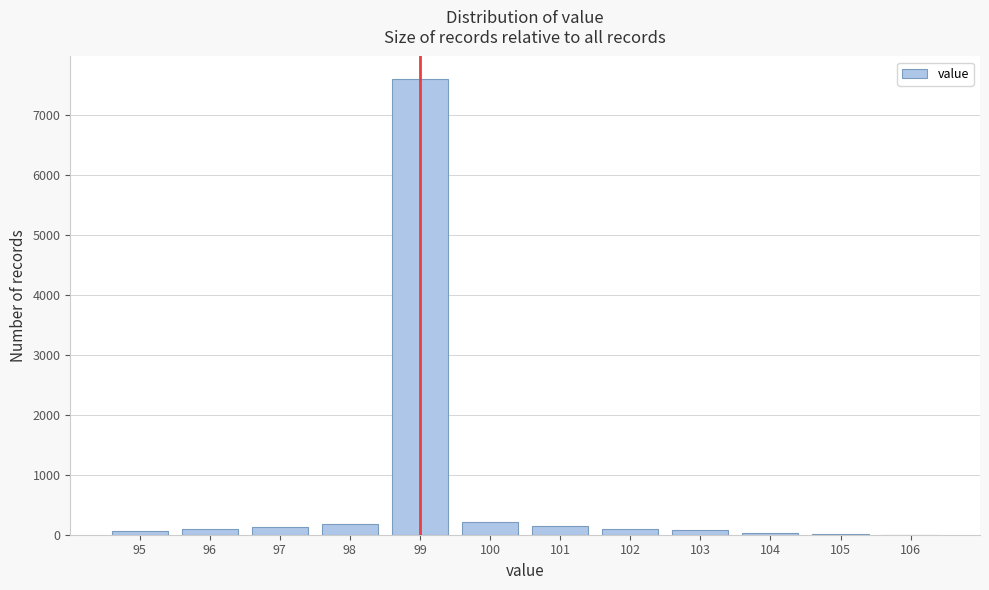

Which range on the x-axis has the tallest bar?

98.5 to 99.5